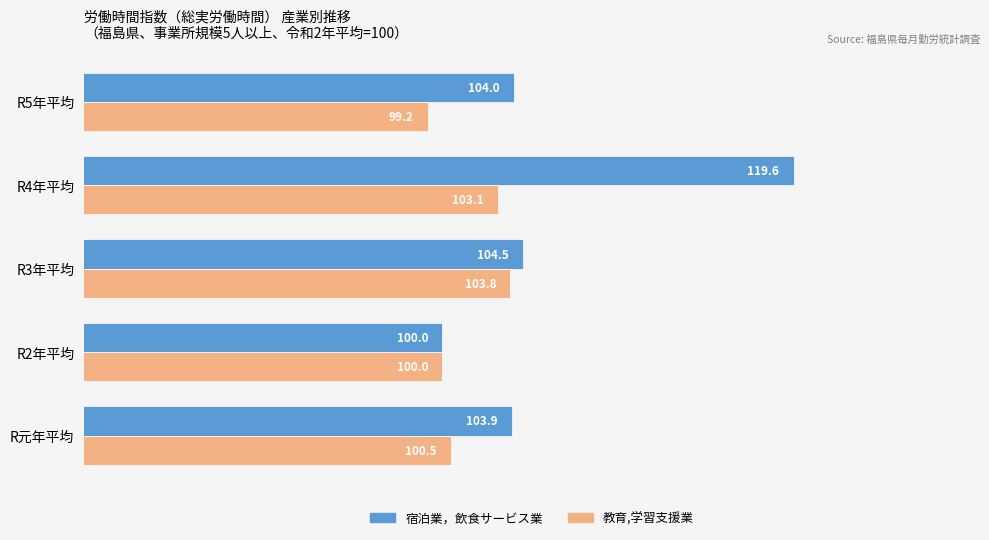

What is the minimum value shown in the chart?

99.2